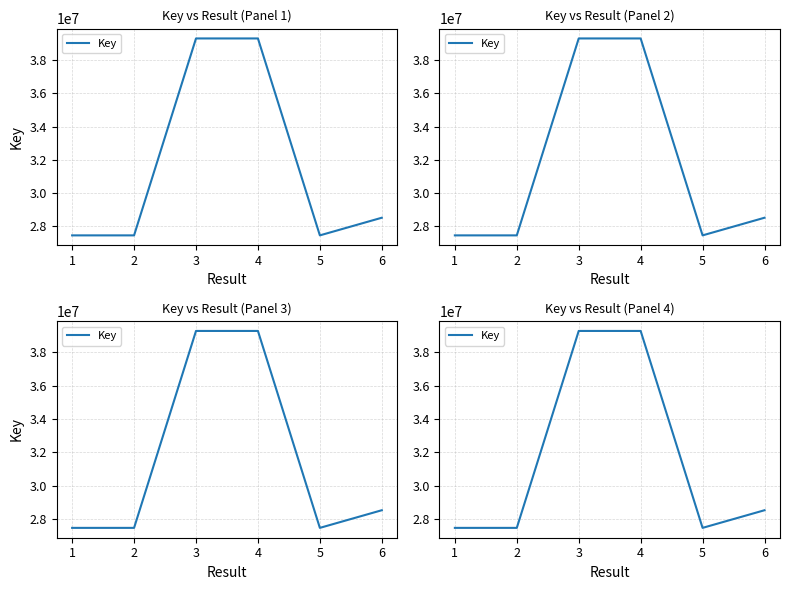

Reading left to right, extract all data points from this chart.

27462055	27462053	39287962	39287647	27462095	28521529